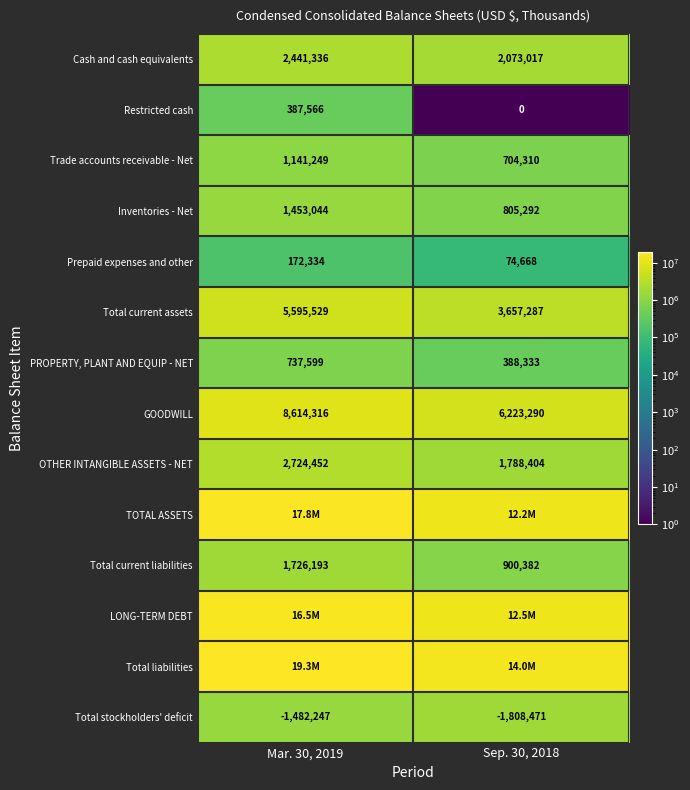

List the labels in order of Total current liabilities value, largest first.

Mar. 30, 2019, Sep. 30, 2018